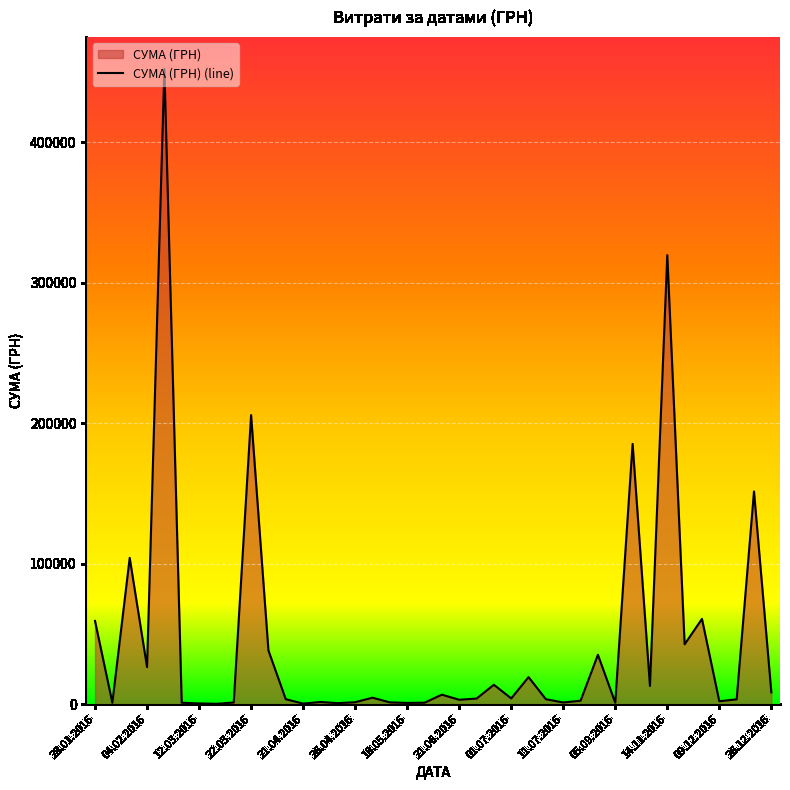

What is the difference between the values at 22.03.2016 and 14.11.2016?

113863.5